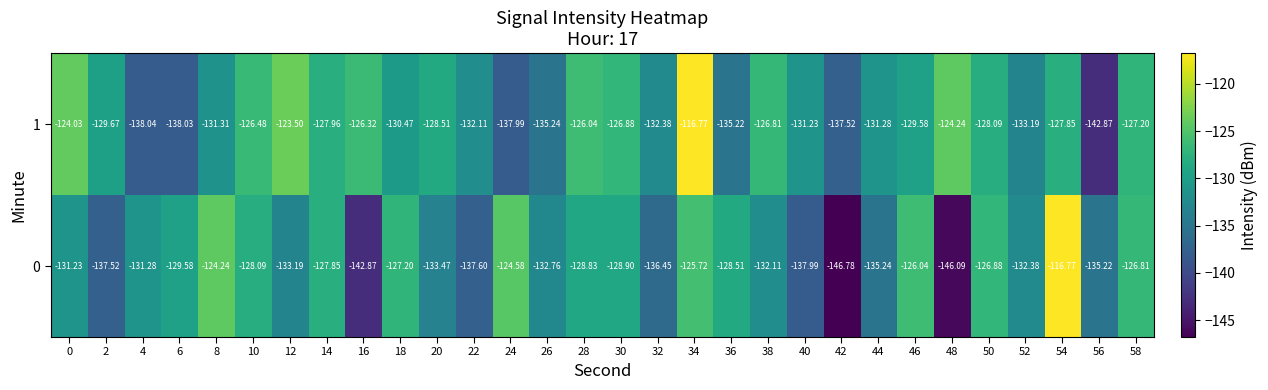

Is the value of 0 at 36 greater than the value of 1 at 44?

Yes